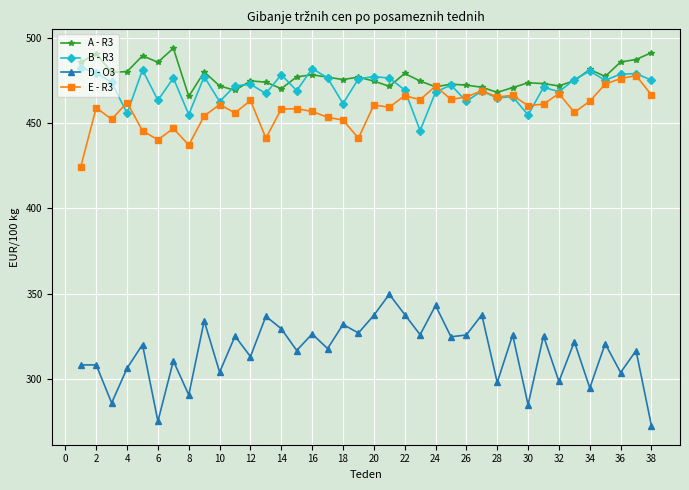

Which series has the largest range (max minus min)?

D - O3